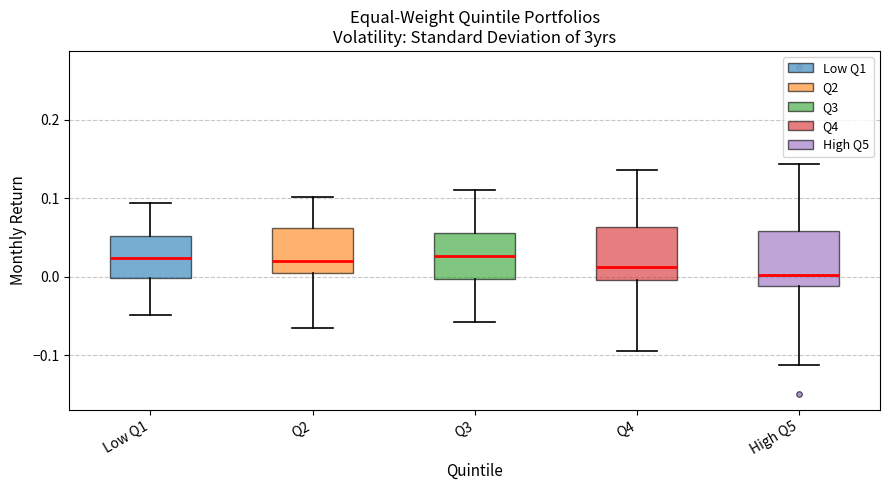

Reading left to right, read every box against the y-axis: the position of its median line, the range the box covers, and the ends of its whiskers. The values are not printed on the chart, so give them approximately, as read against the axis.

Low Q1: median 0.02, box 0.00 to 0.05, whiskers -0.05 to 0.09
Q2: median 0.02, box 0.01 to 0.06, whiskers -0.06 to 0.10
Q3: median 0.03, box 0.00 to 0.06, whiskers -0.06 to 0.11
Q4: median 0.01, box 0.00 to 0.06, whiskers -0.09 to 0.14
High Q5: median 0.00, box -0.01 to 0.06, whiskers -0.11 to 0.14